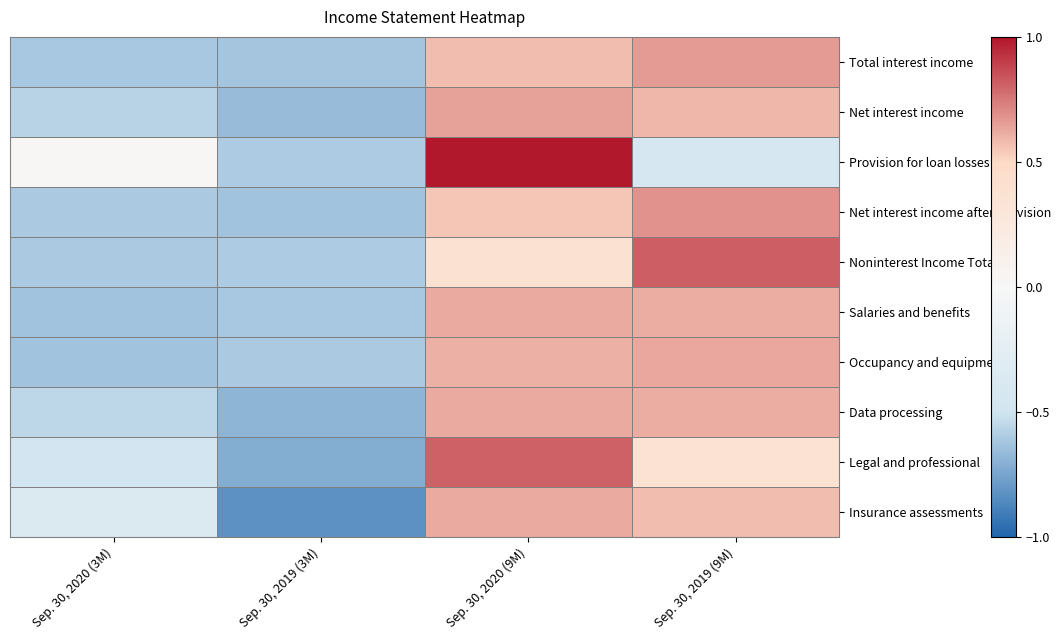

Between Sep. 30, 2019 (3M) and Sep. 30, 2019 (9M), which is larger?

Sep. 30, 2019 (9M)